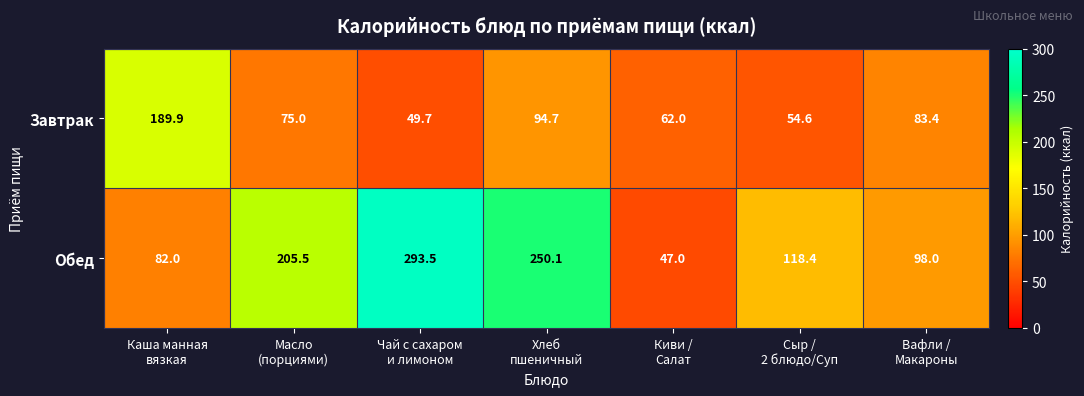

Which series has the largest total across all categories?

Обед